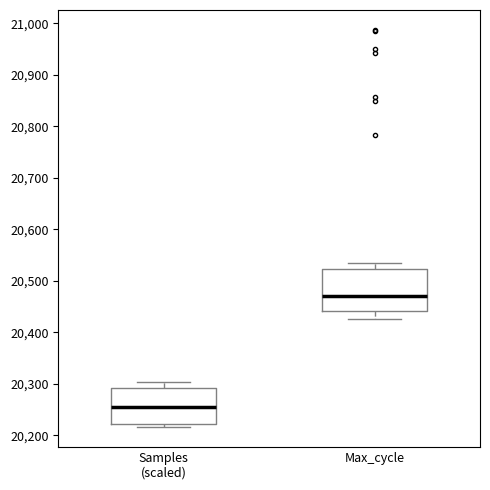

Reading left to right, transcribe this box plot: for each box, give where its median line is, the range the box spans, and where its two whiskers end, as read against the y-axis. The values are not printed on the chart, so give them approximately, as read against the axis.

Samples (scaled): median 20260, box 20220 to 20290, whiskers 20220 (just below the box's lower edge) to 20300
Max_cycle: median 20470, box 20440 to 20520, whiskers 20430 to 20540